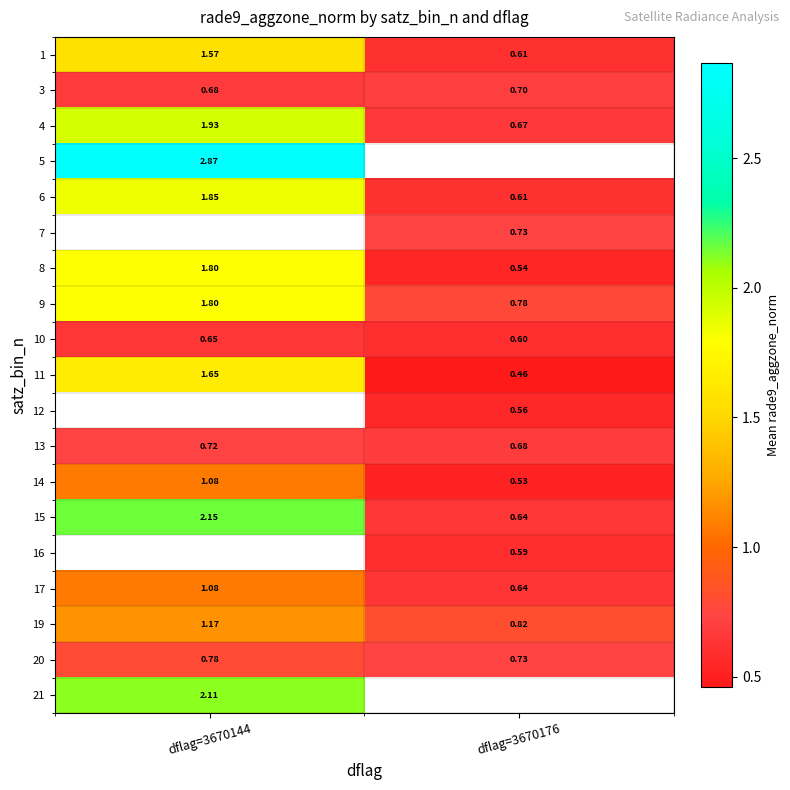

Is the value of 7 at dflag=3670176 greater than the value of 17 at dflag=3670144?

No